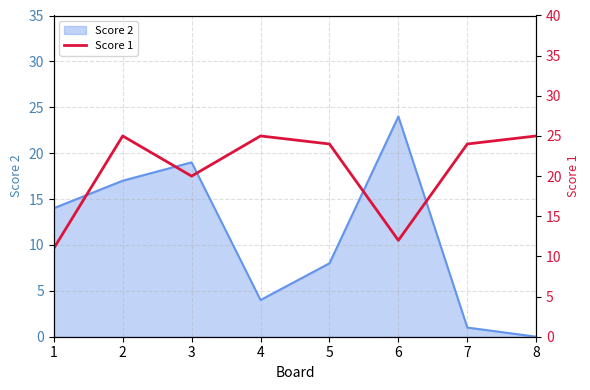

List the labels in order of value, smallest first.

1, 6, 3, 5, 7, 2, 4, 8